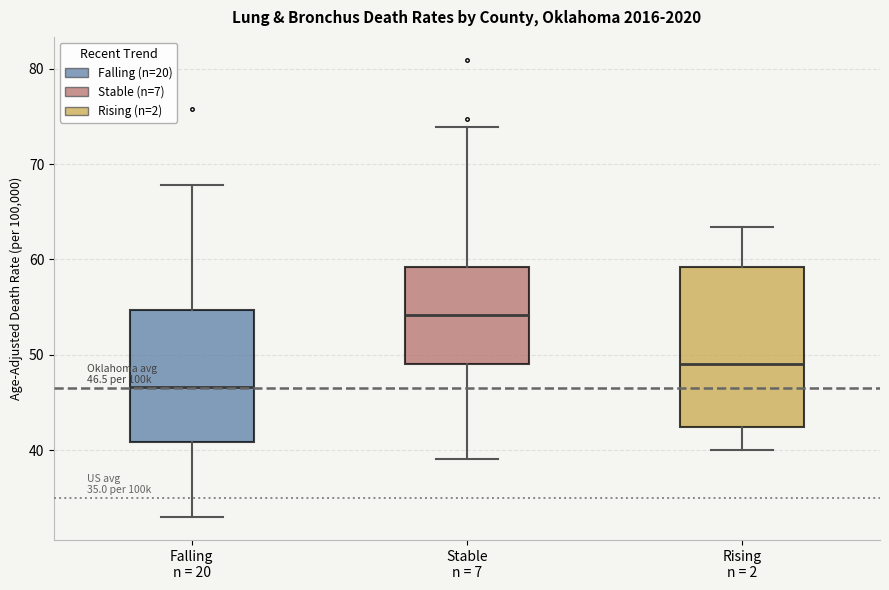

Comparing the boxes themselves (not the whiskers), which one is the tallest?

Rising n = 2